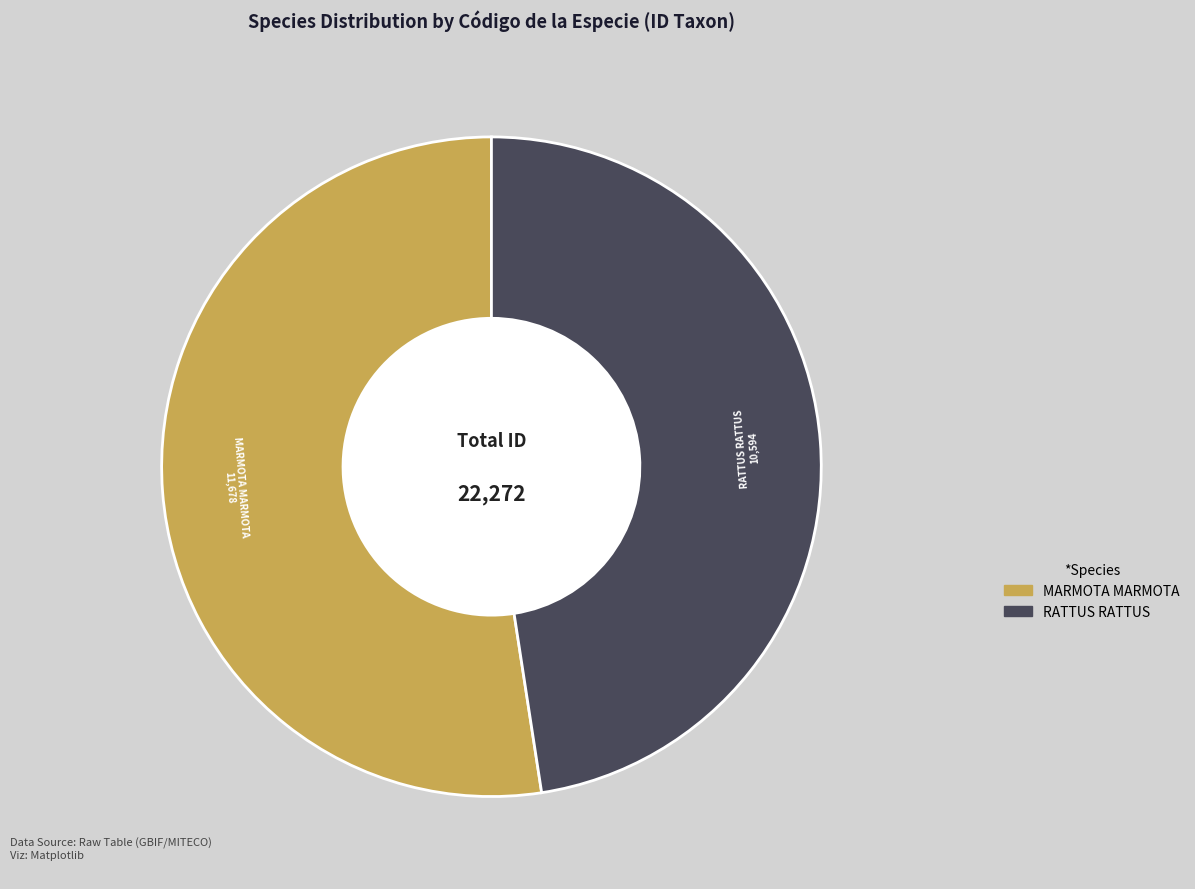

Is there any slice that represents more than half of the pie?

Yes